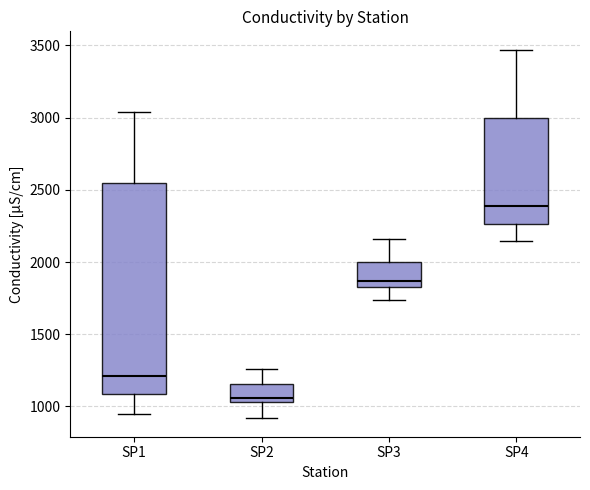

Reading left to right, transcribe this box plot: for each box, give where its median line is, the range the box spans, and where its two whiskers end, as read against the y-axis. The values are not printed on the chart, so give them approximately, as read against the axis.

SP1: median 1200, box 1100 to 2550, whiskers 950 to 3050
SP2: median 1050 (just above the box's lower edge), box 1050 to 1150, whiskers 900 to 1250
SP3: median 1850 (just above the box's lower edge), box 1850 to 2000, whiskers 1750 to 2150
SP4: median 2400, box 2250 to 3000, whiskers 2150 to 3450